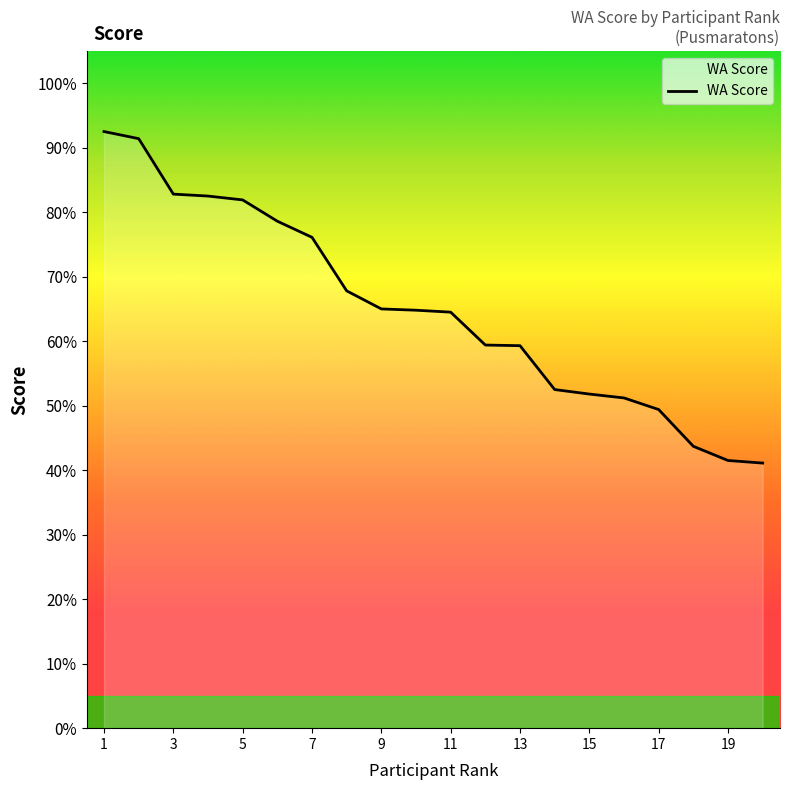

Does the chart display data point markers on the line(s)?

No